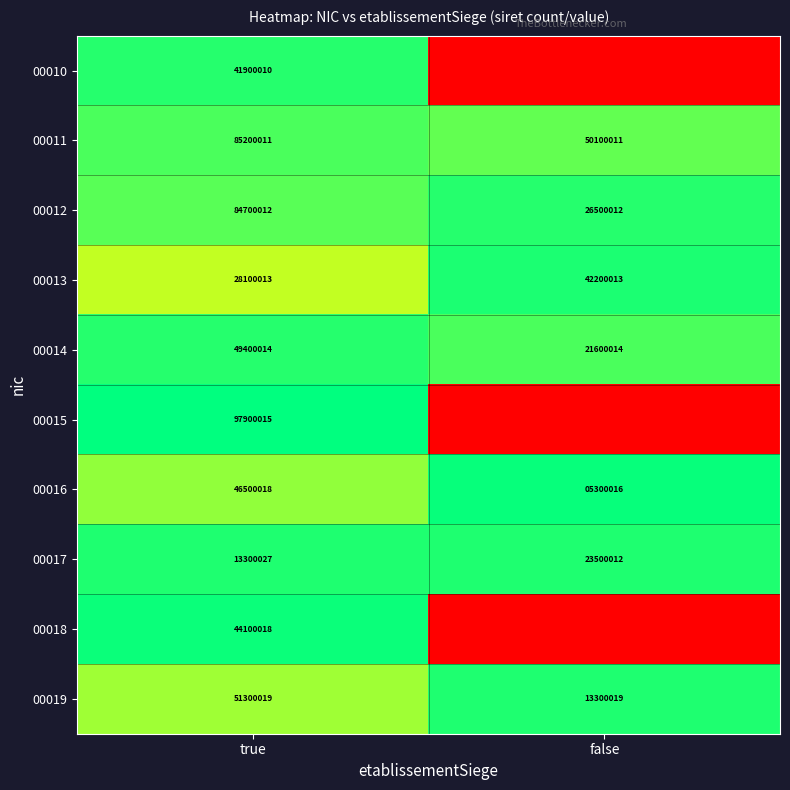

Rank the categories by 00013 value from highest to lowest.

false, true